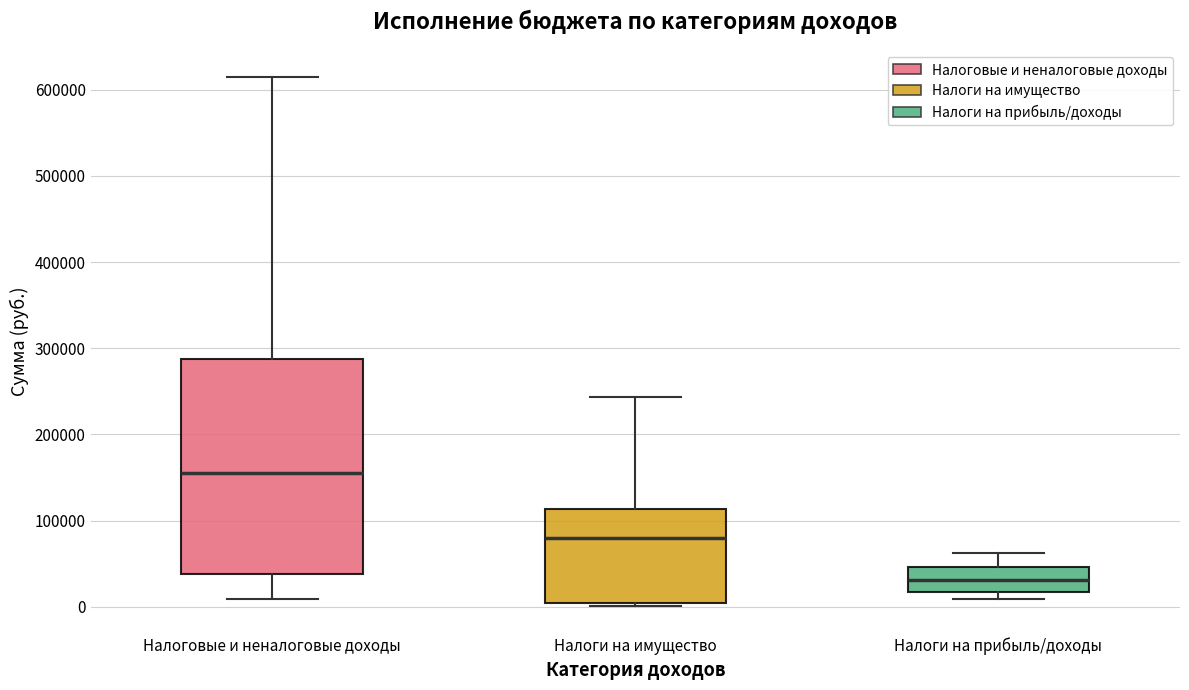

Which box's median line is the highest?

Налоговые и неналоговые доходы